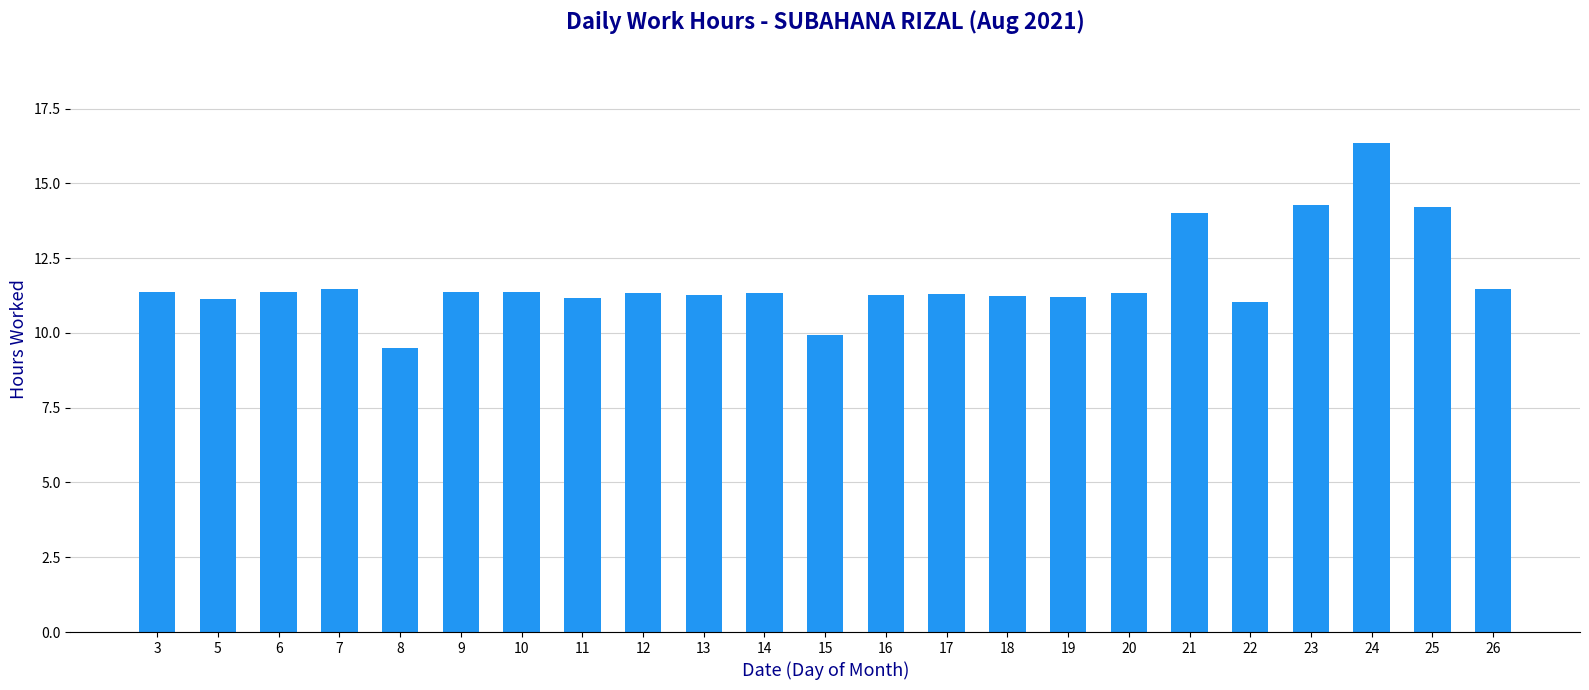

What is the value of the 14th bar from the left?

11.3